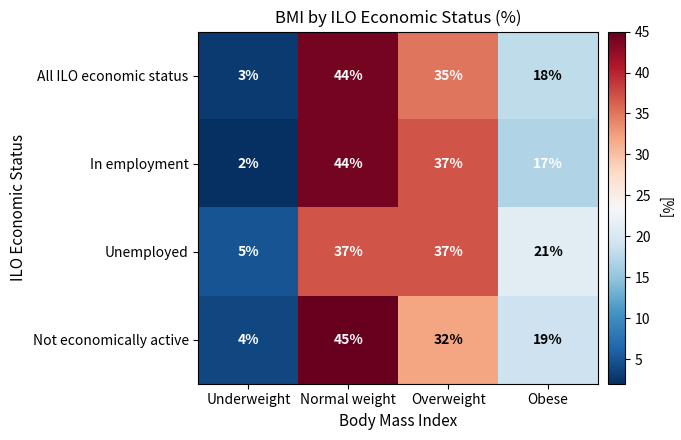

How many values in the In employment series are below 37?

2